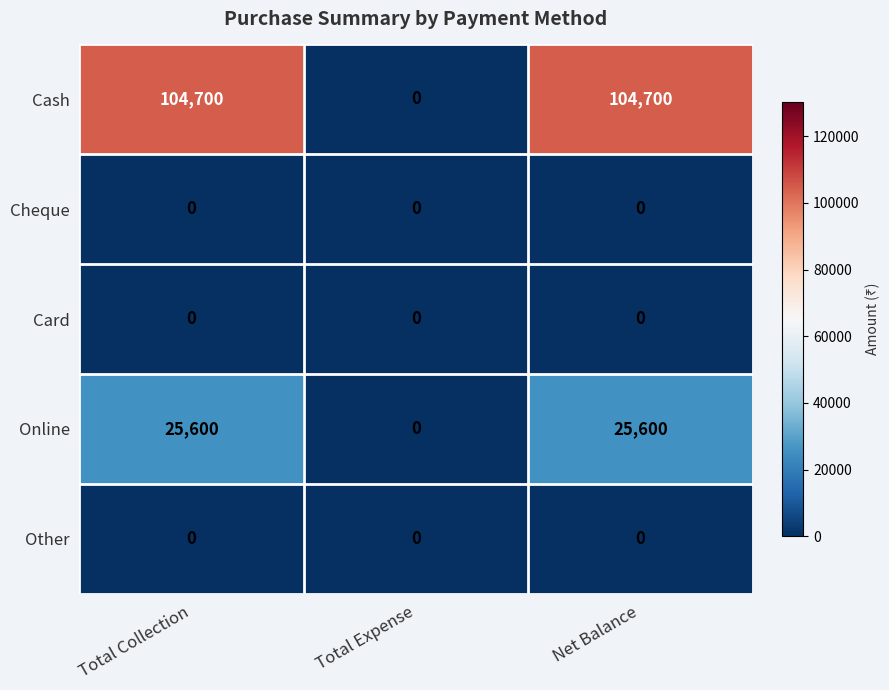

Reading left to right, list all the values displayed in this chart.

Cash: 104700	0	104700
Cheque: 0	0	0
Card: 0	0	0
Online: 25600	0	25600
Other: 0	0	0